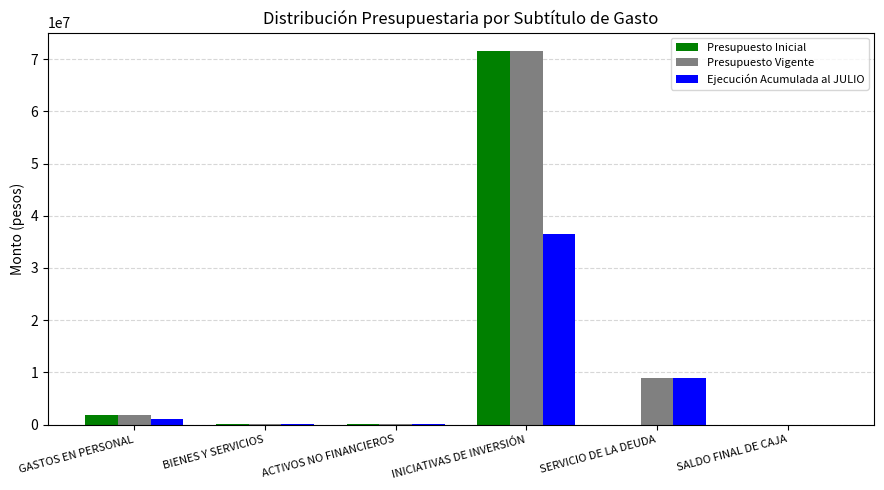

Count the number of categories in the chart.

6